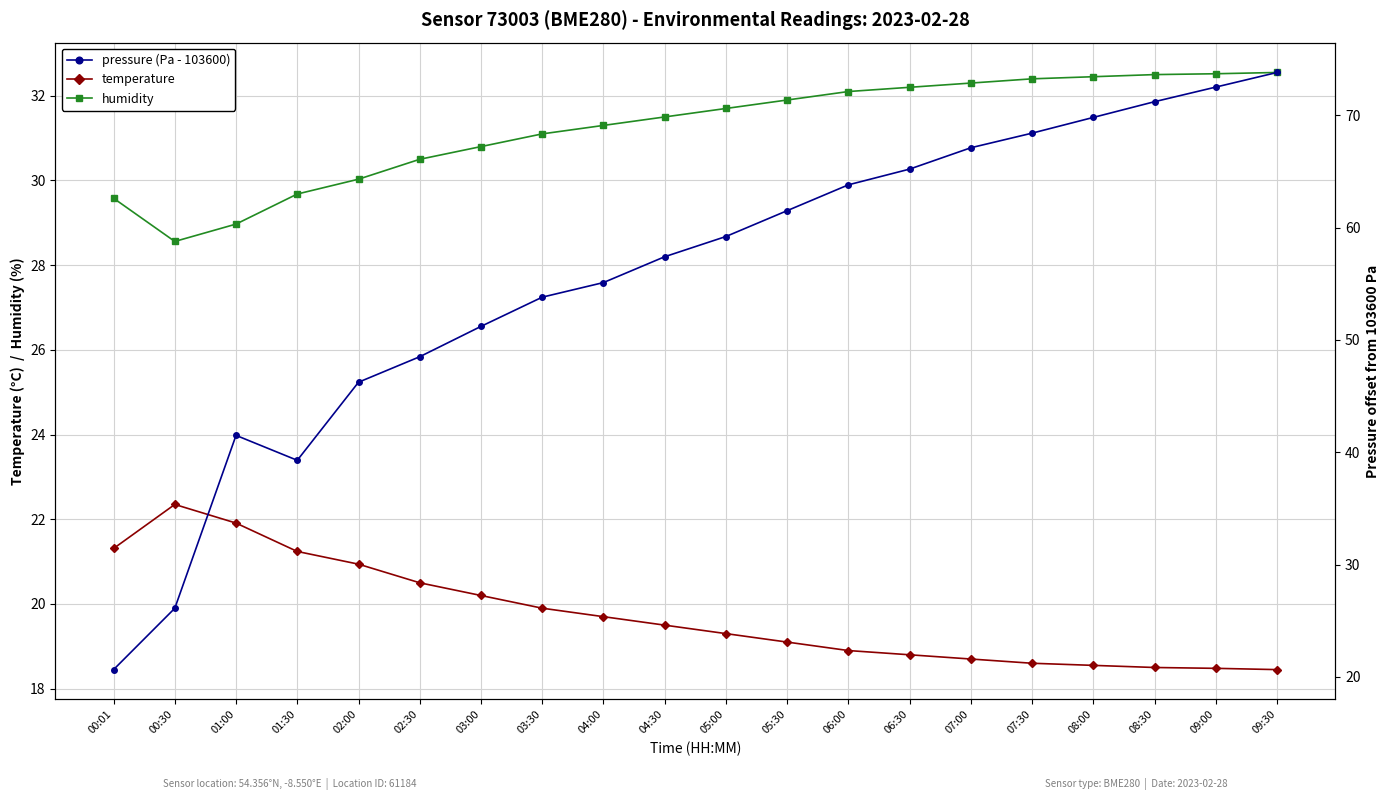

Which category has the highest value across all series?

09:30